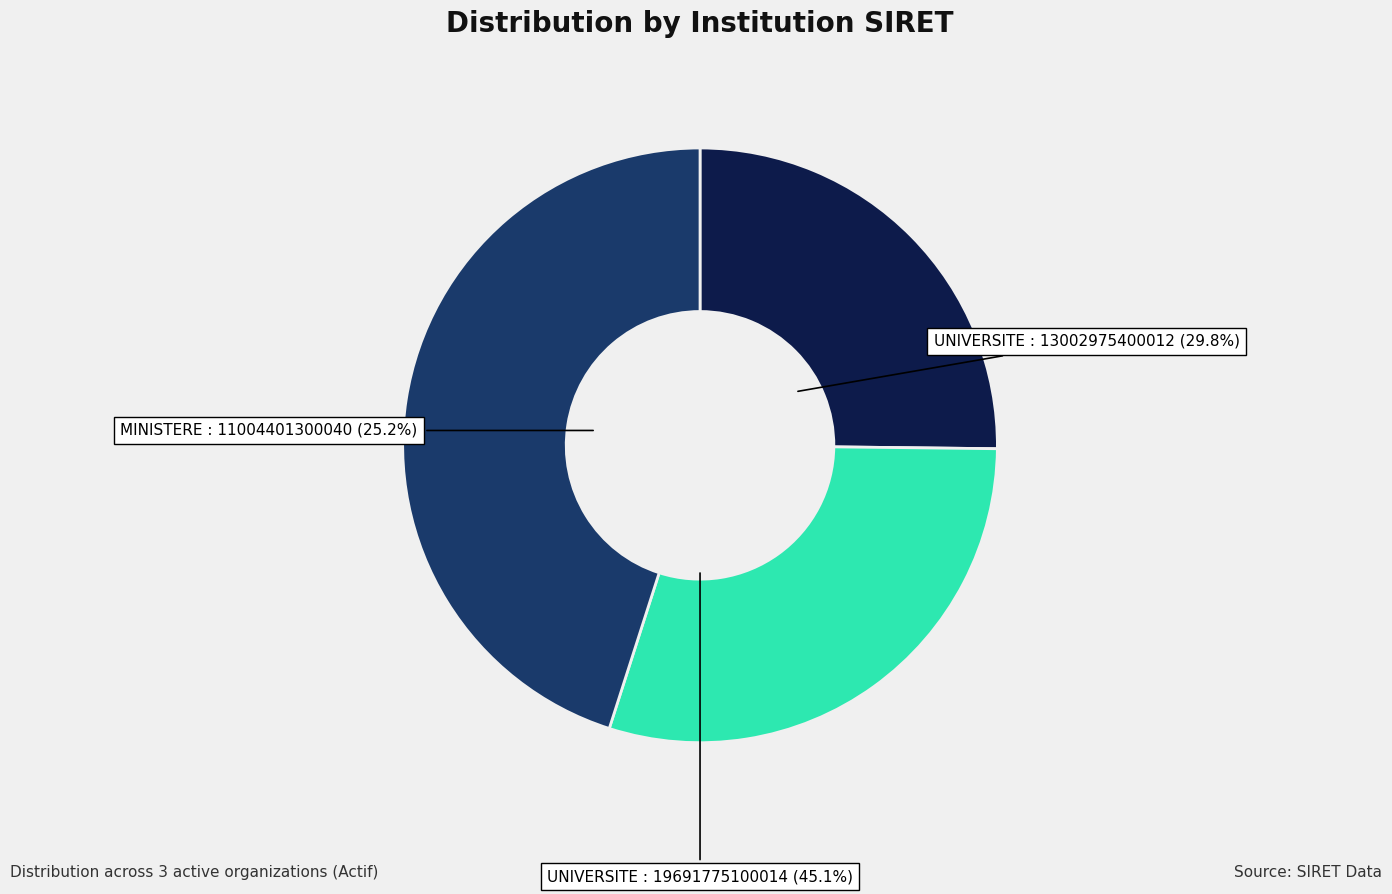

To the nearest percent, what is the difference between the UNIVERSITE DE LILLE and UNIVERSITE LUMIERE LYON 2 slice percentages?

15%